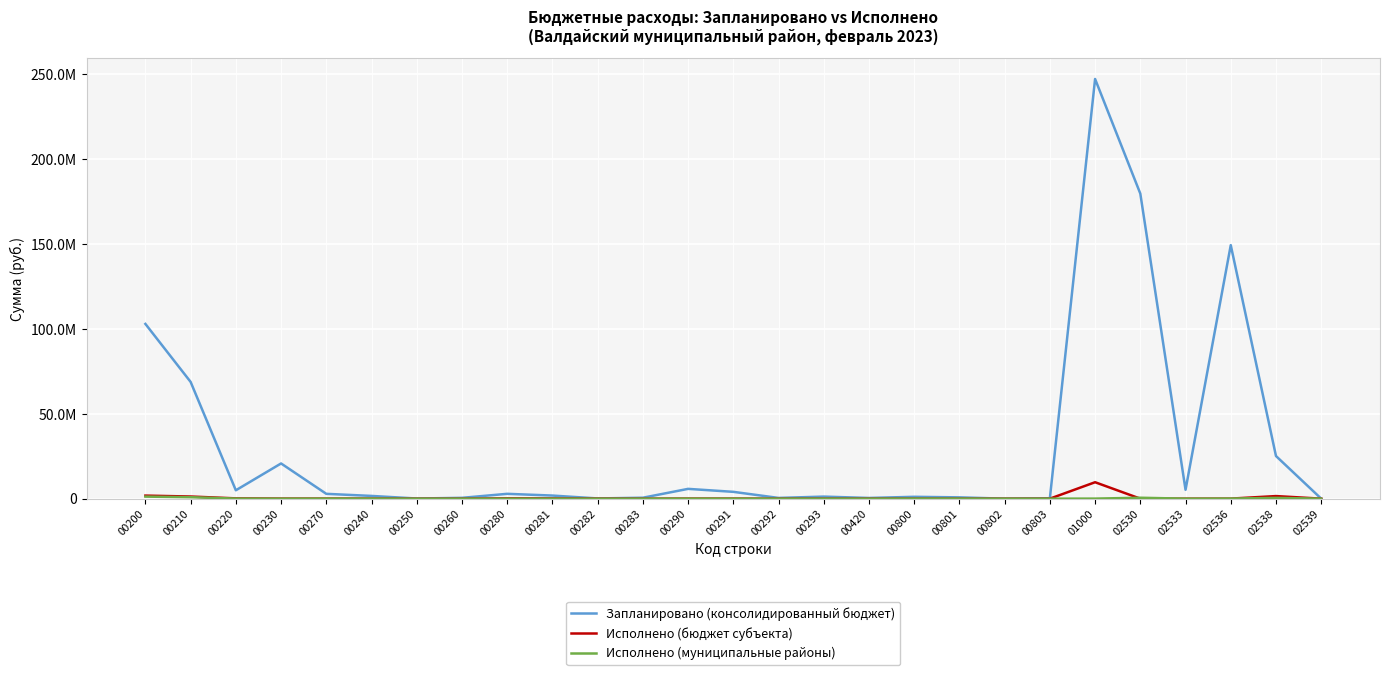

At which label does Запланировано (консолидированный бюджет) reach its peak?

01000